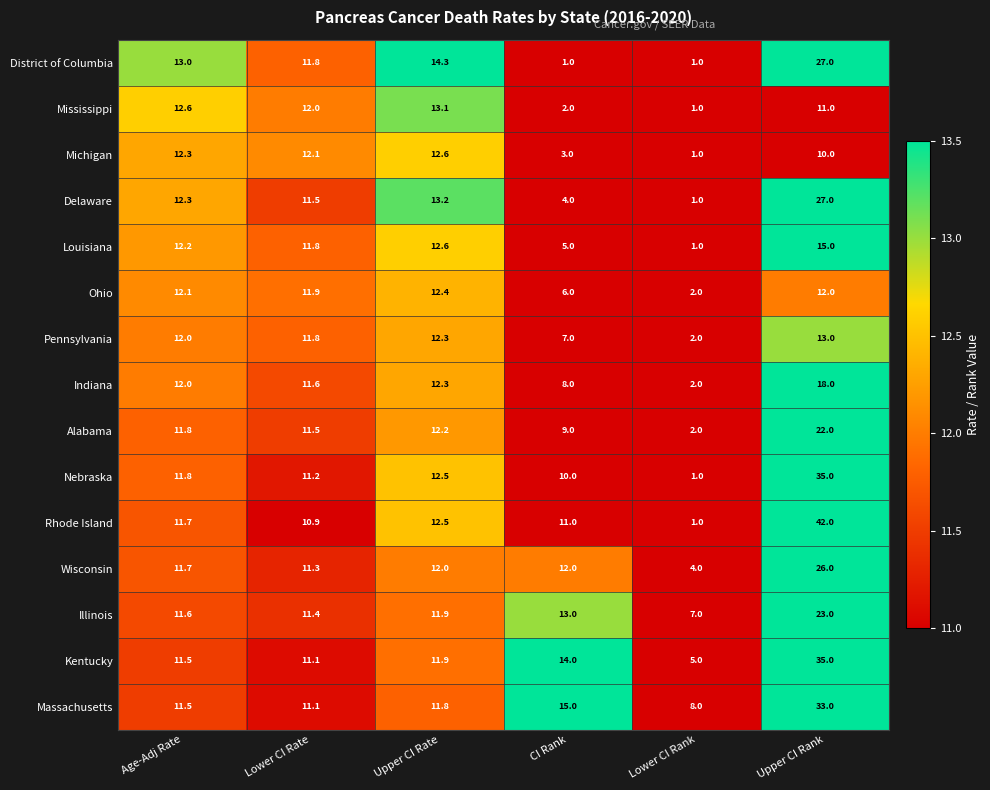

Where does the Illinois series first go above 11?

Age-Adj Rate